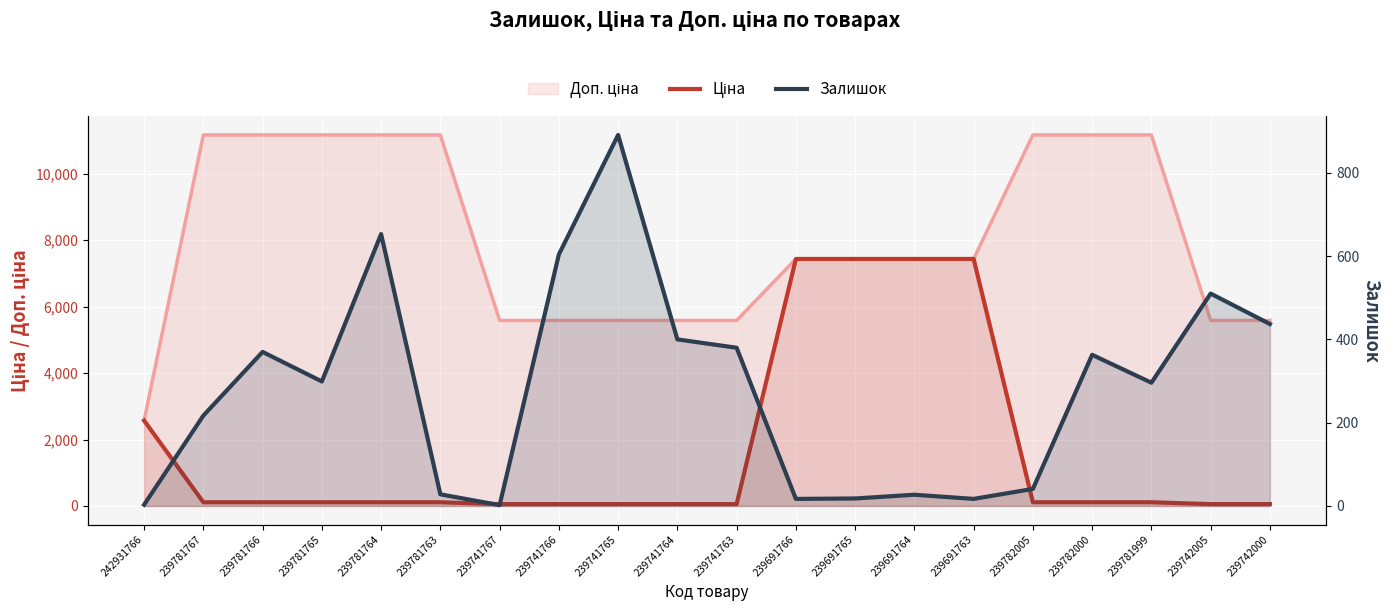

Between 239741767 and 239691766, which is larger?

239691766